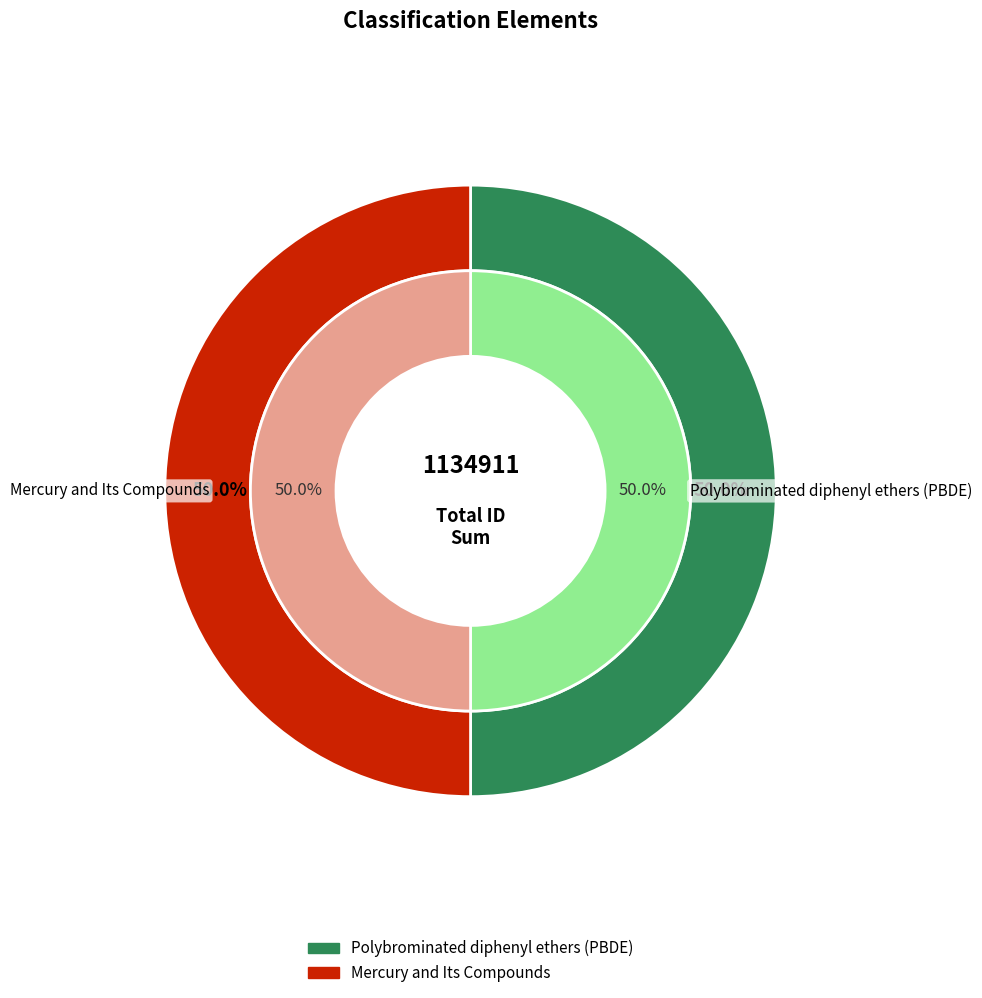

The Polybrominated diphenyl ethers (PBDE) slice represents 50% of the pie. True or false?

True